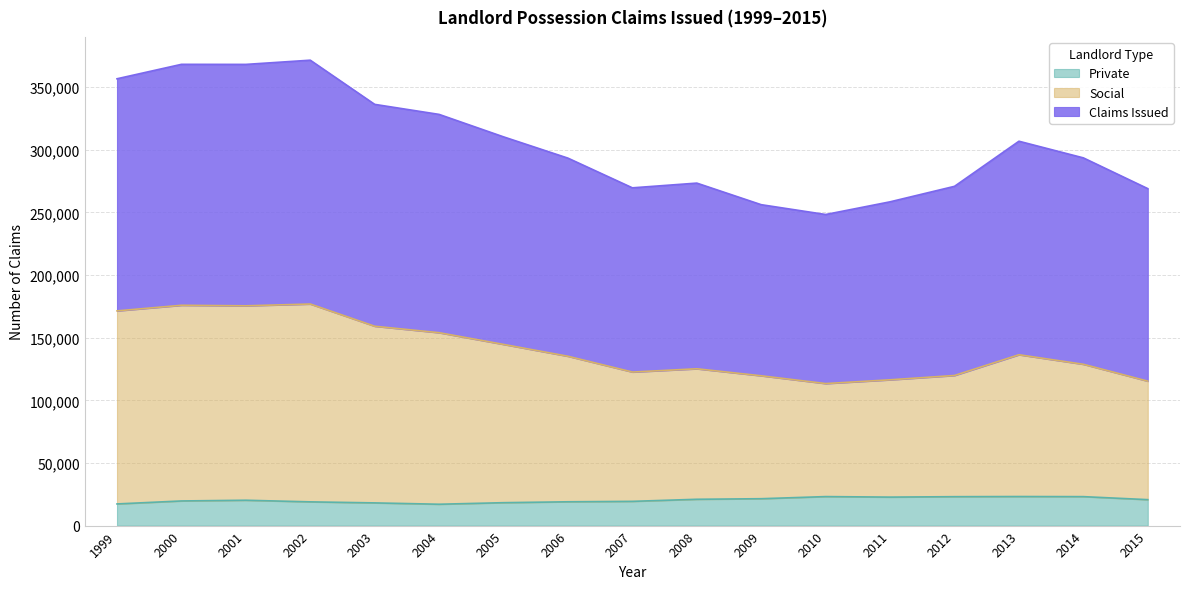

True or false: Social and Claims Issued cross at least once.

False